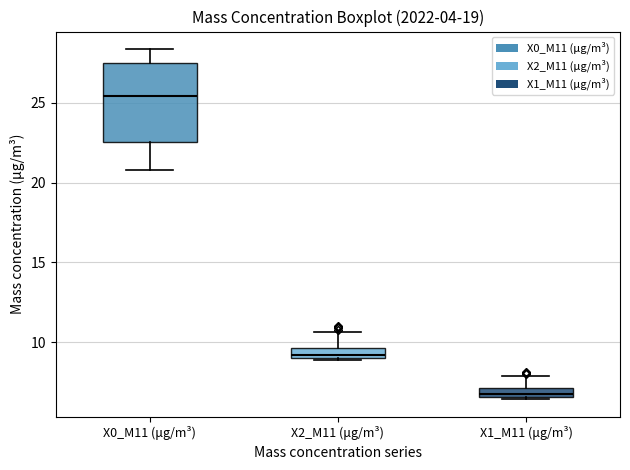

Where is the lower edge of the box for X1_M11 (μg/m³) on the y-axis? The values are not printed on the chart, so give them approximately, as read against the axis.

6.5